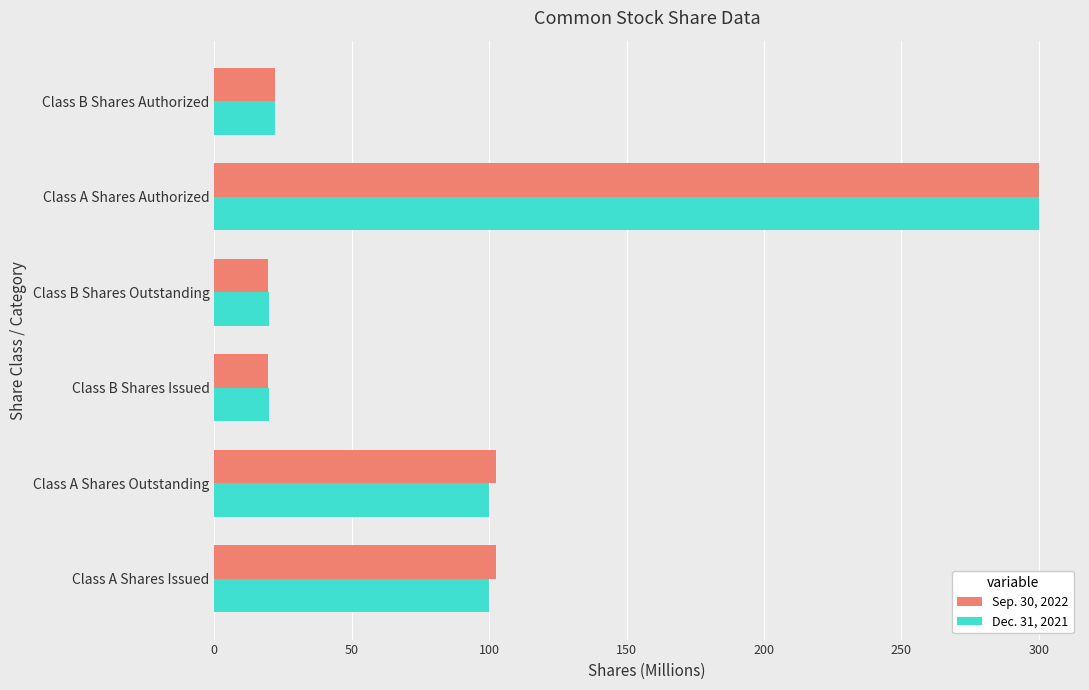

How many distinct data groups are displayed?

2